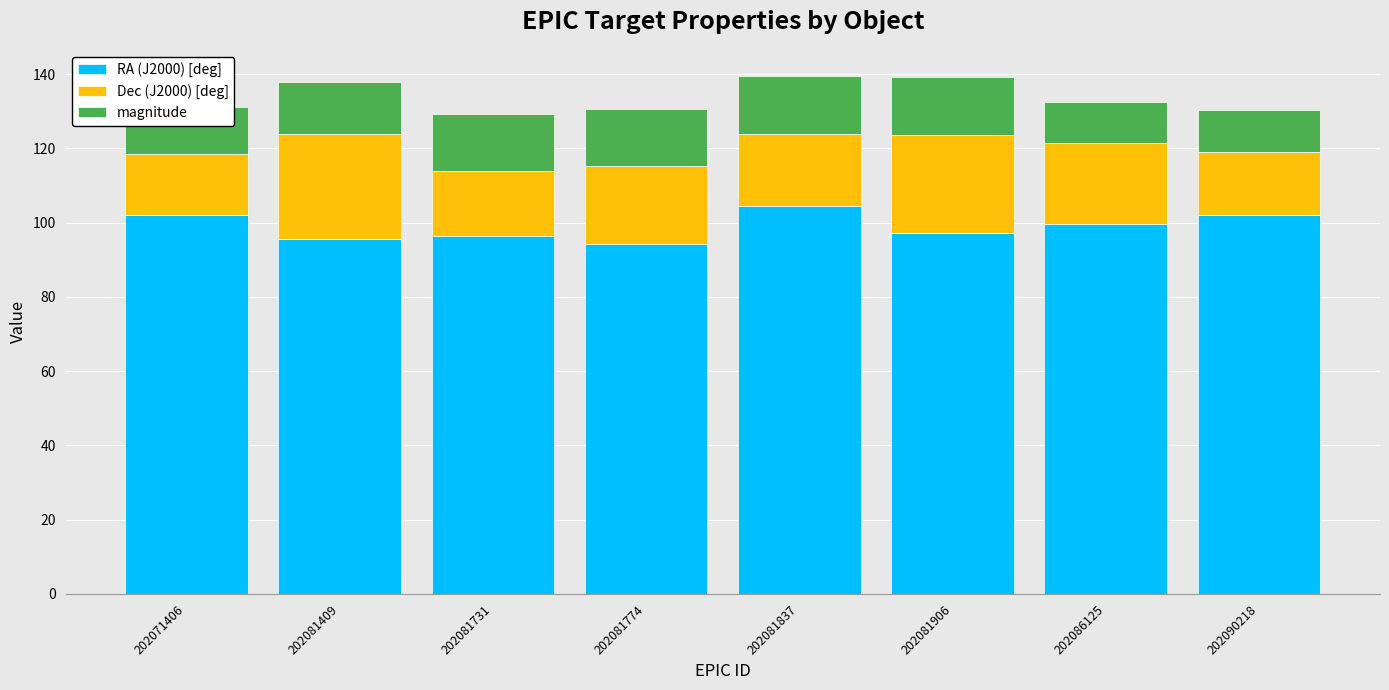

The RA (J2000) [deg] series shows 97.2 at 202081906. True or false?

True